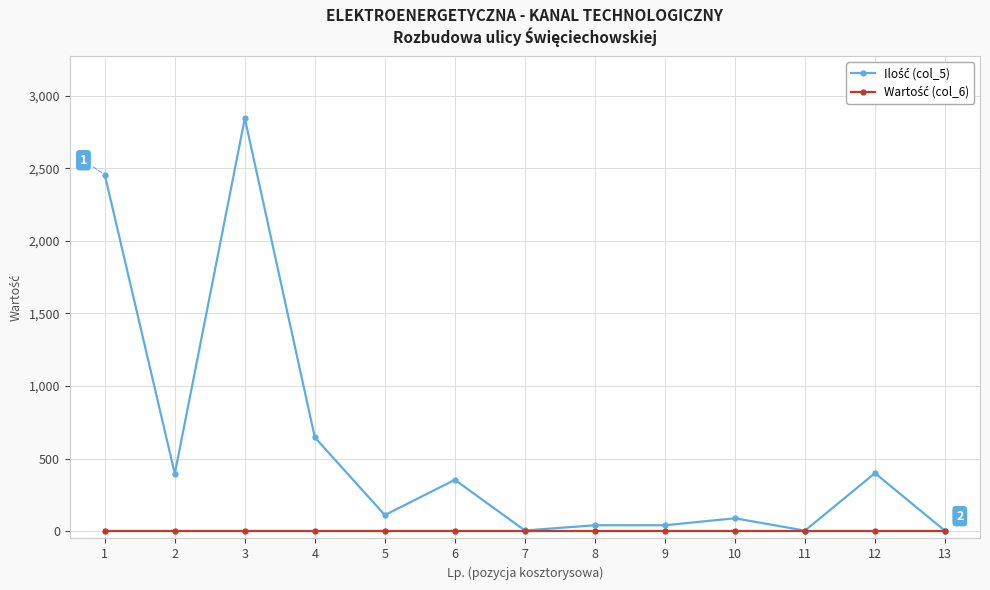

What is the total value across all series at 12?

400.0